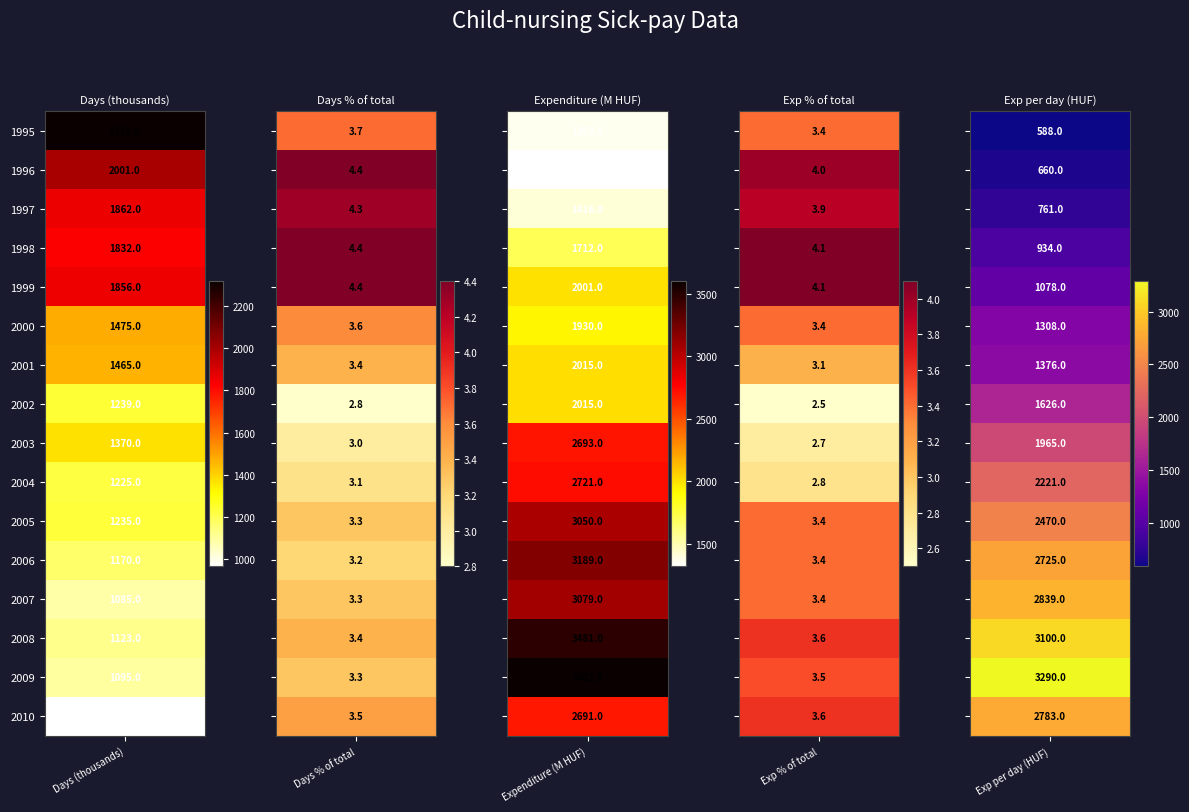

What value does the 2001 series have at 1997?

2015.0